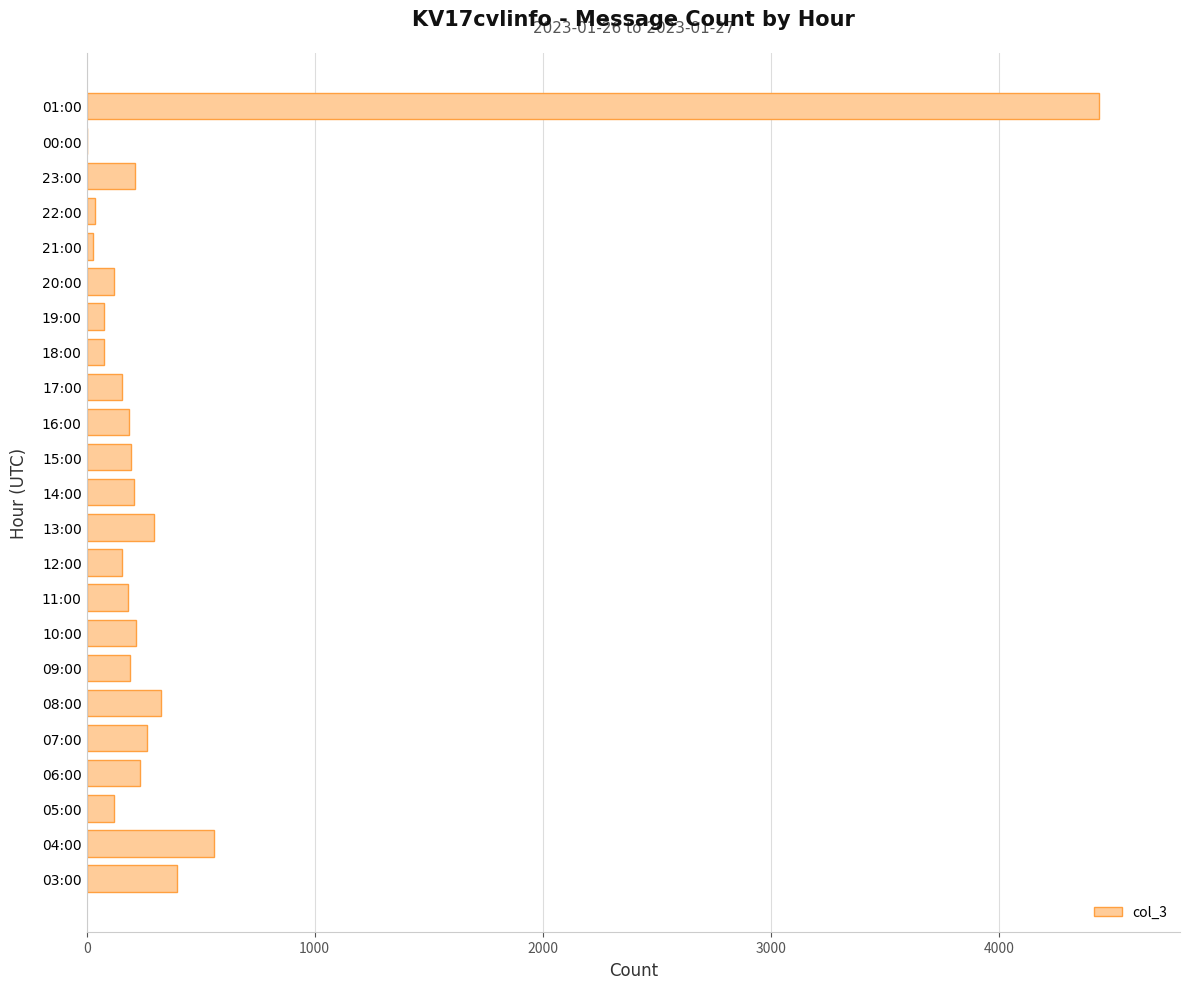

Which has a higher value, 08:00 or 04:00?

04:00